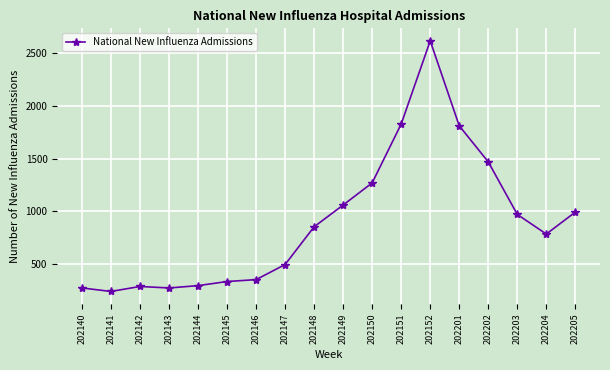

Does the chart display data point markers on the line(s)?

Yes